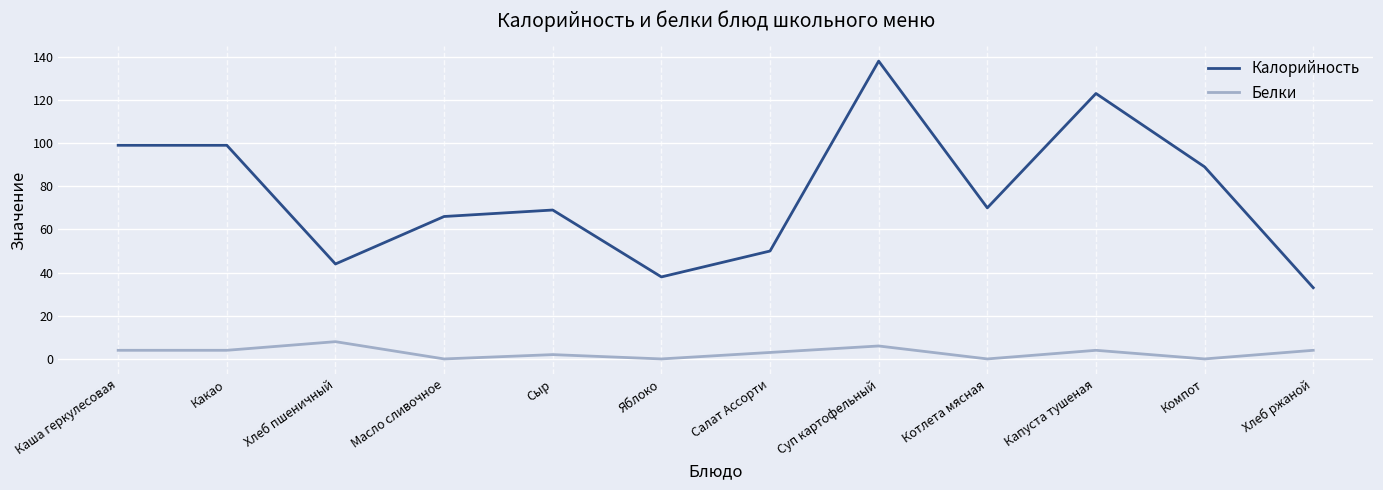

True or false: Белки and Калорийность intersect in this chart.

False